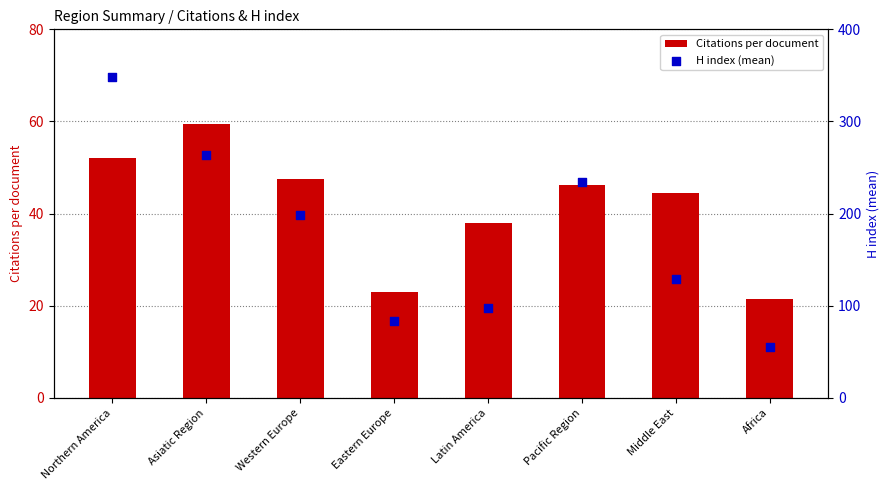

Which series has the largest total across all categories?

H index (mean)